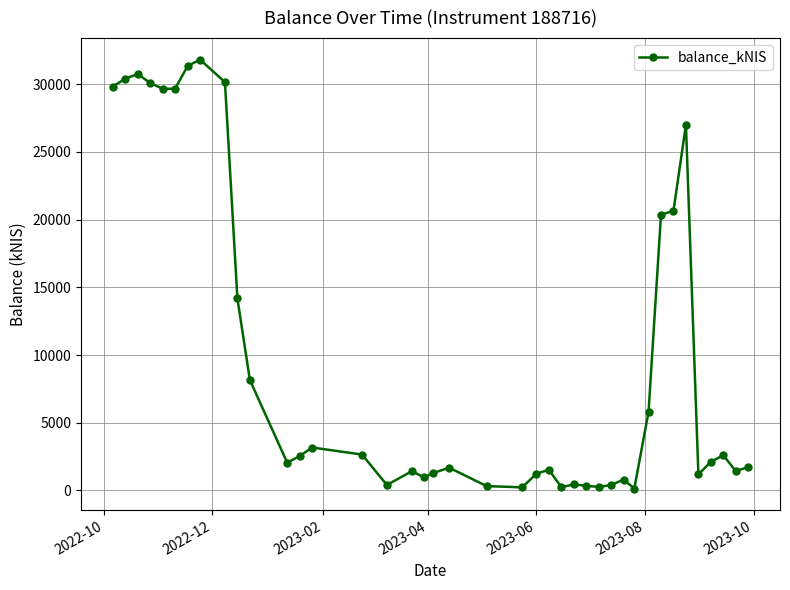

What is the sum of all values?

401067.4